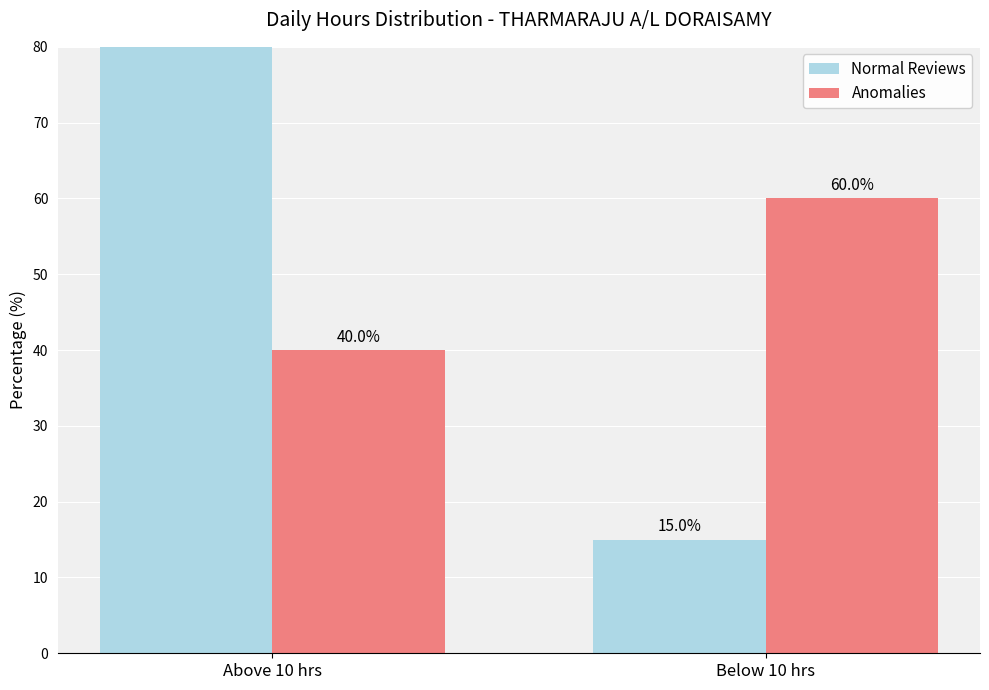

What position from the right is Above 10 hrs?

2